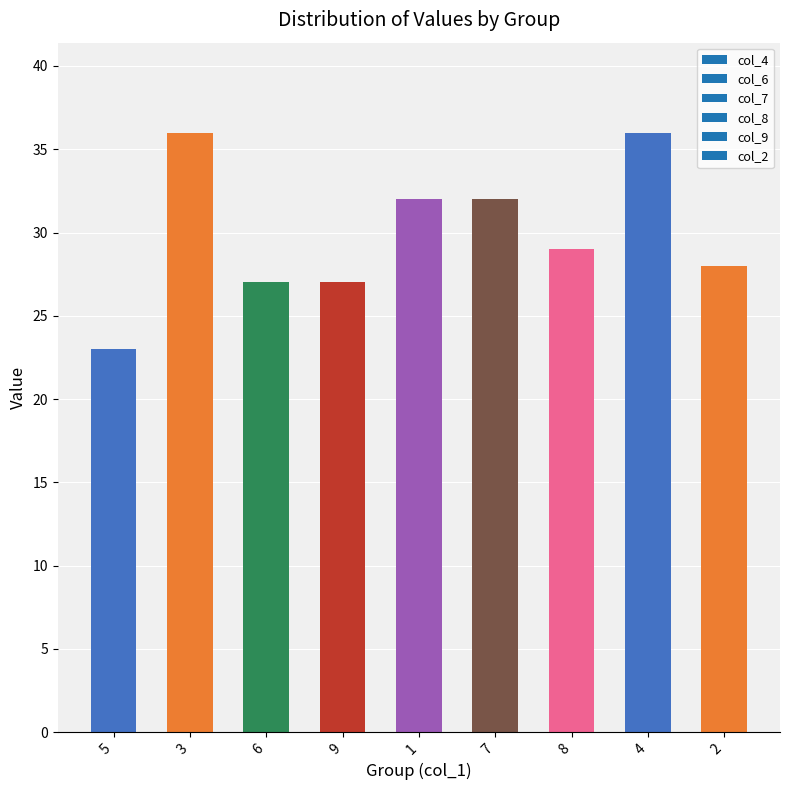

What is the label of the 5th bar from the right?

1